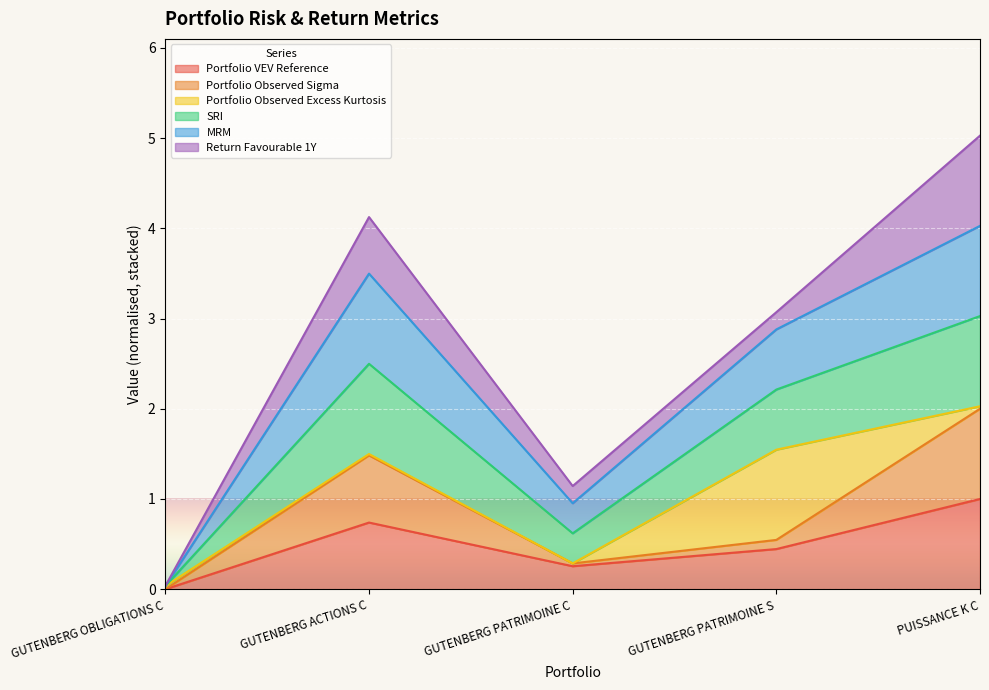

How many lines are shown in the chart?

6